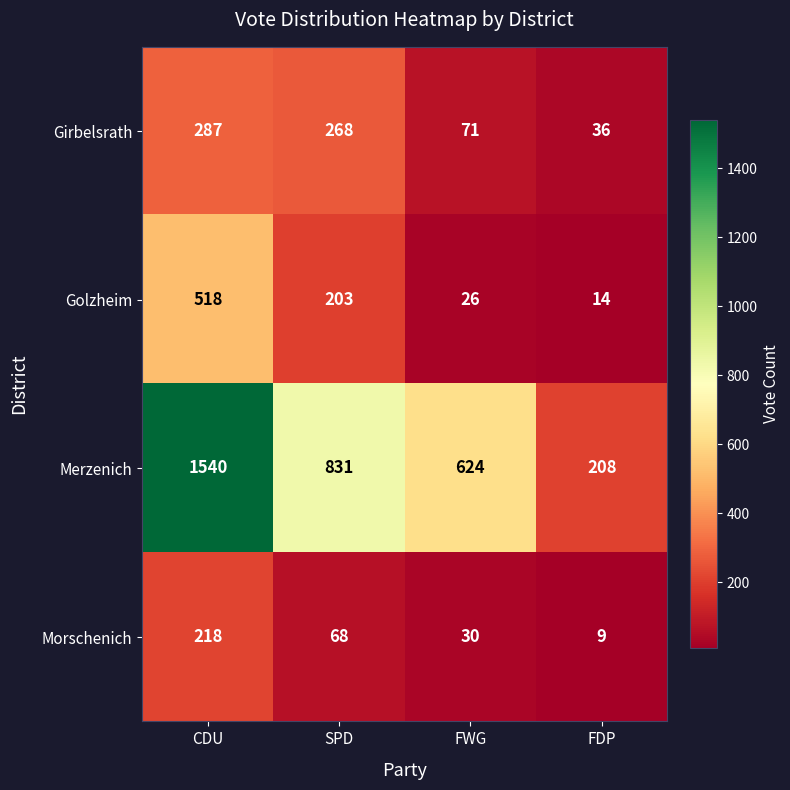

Rank the series by their maximum value, from lowest to highest.

Morschenich, Girbelsrath, Golzheim, Merzenich